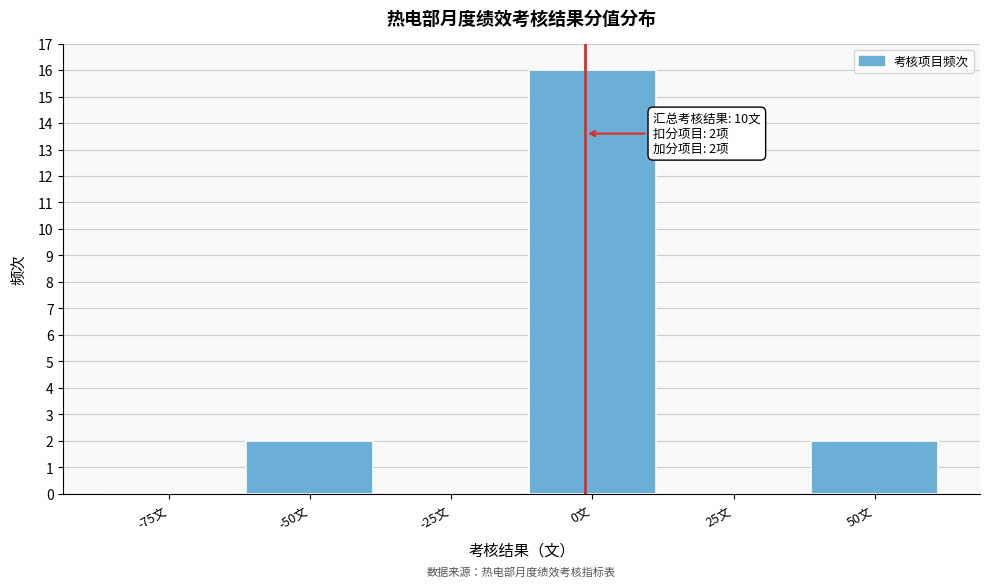

Reading left to right, list all the values displayed in this chart.

-75文=0	-50文=2	-25文=0	0文=16	25文=0	50文=2